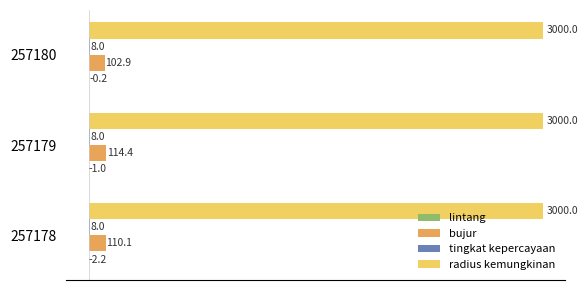

Between 257178 and 257180, which series saw the biggest shift?

bujur